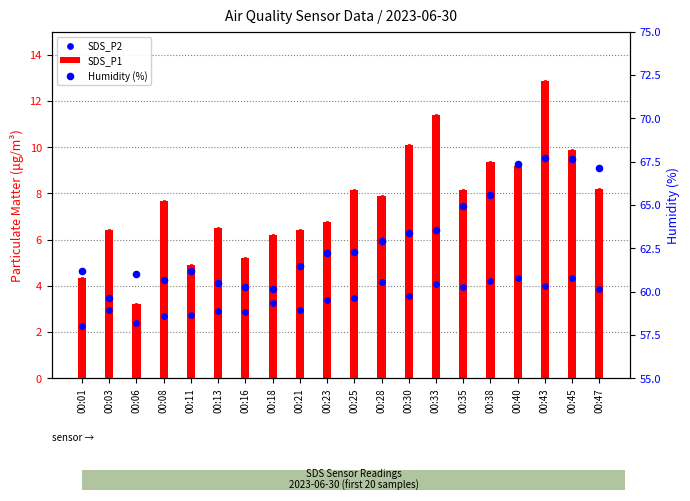

What are all the series names shown in the legend?

SDS_P1, SDS_P2, Humidity (%)